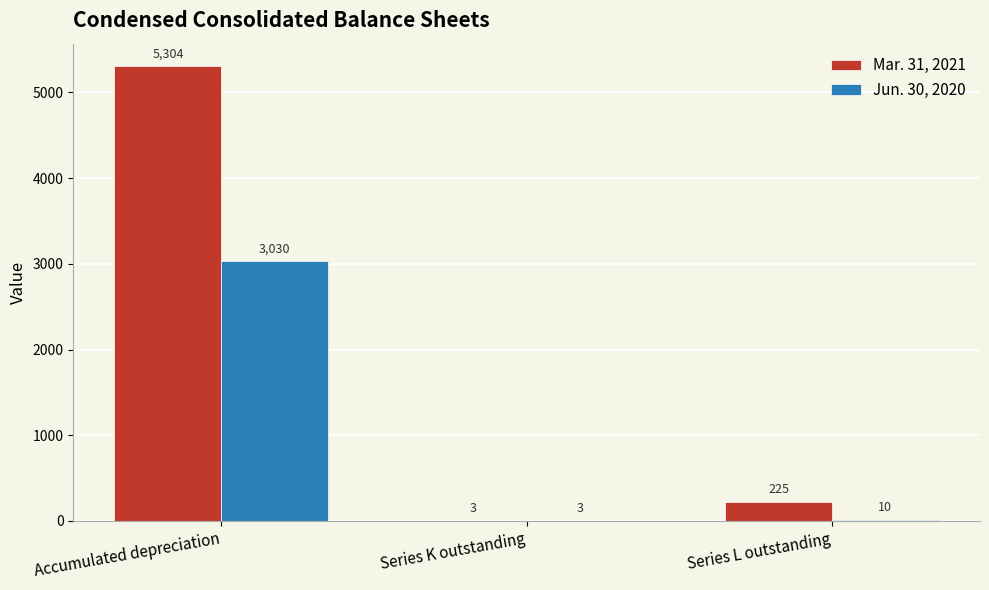

At which label does Mar. 31, 2021 reach its peak?

Accumulated depreciation